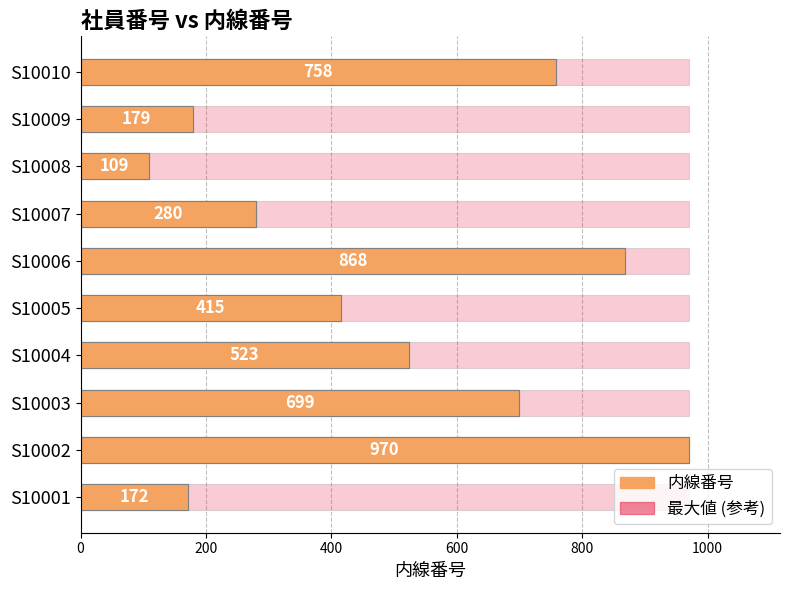

What are all the series names shown in the legend?

内線番号, 最大値 (参考)